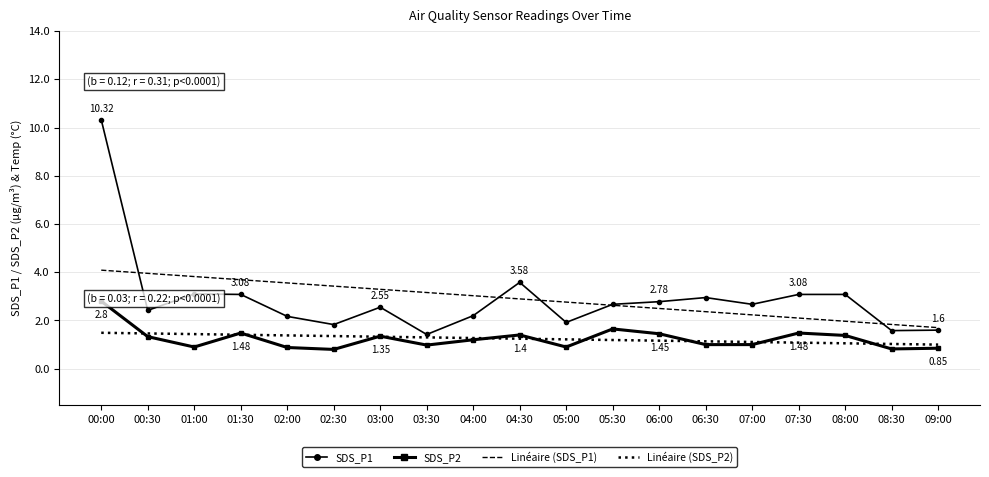

True or false: SDS_P2 and Linéaire (SDS_P1) intersect in this chart.

False